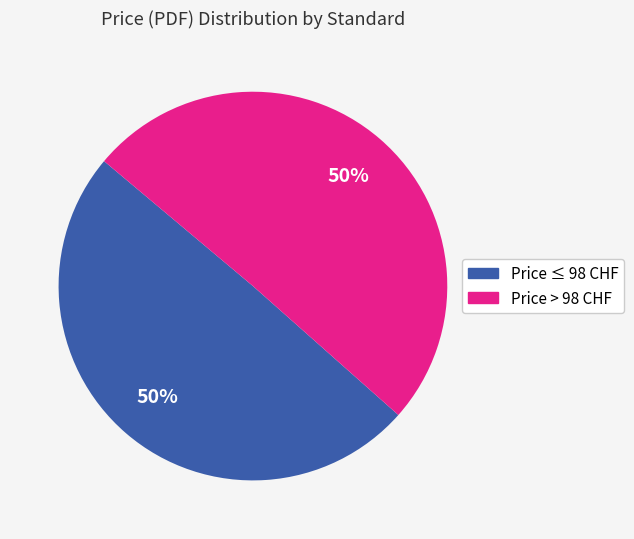

Count the number of slices in the pie.

2